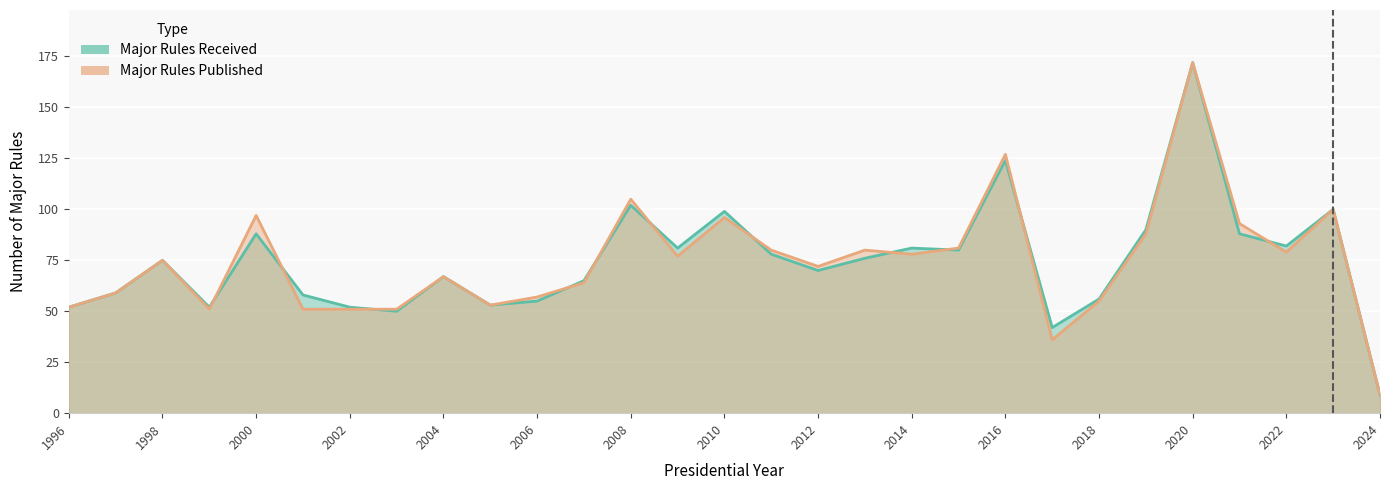

How many times do major_rules_received and major_rules_published cross each other?

11